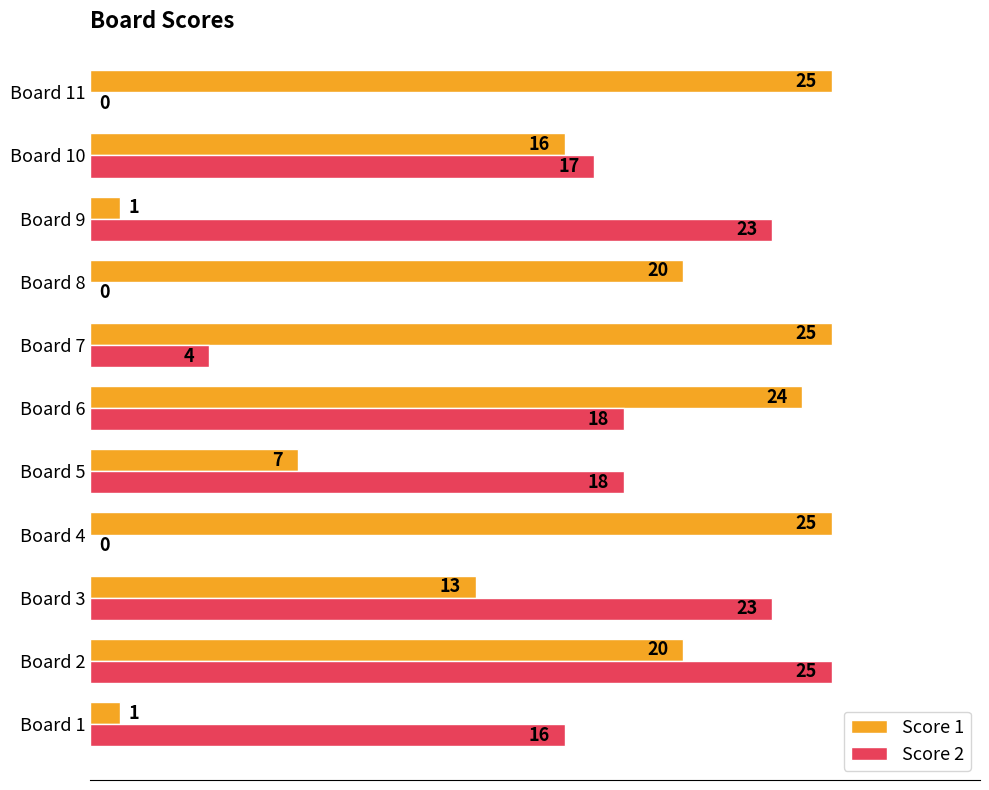

Between Board 9 and Board 10, which series saw the biggest shift?

Score 1